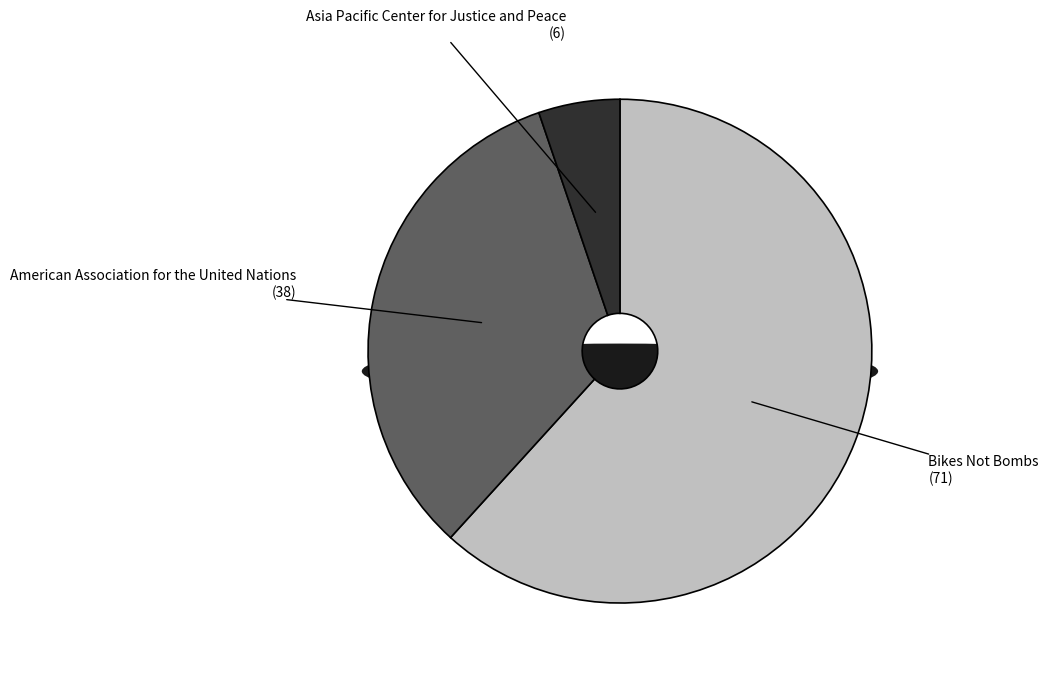

How many segments does this pie chart have?

3